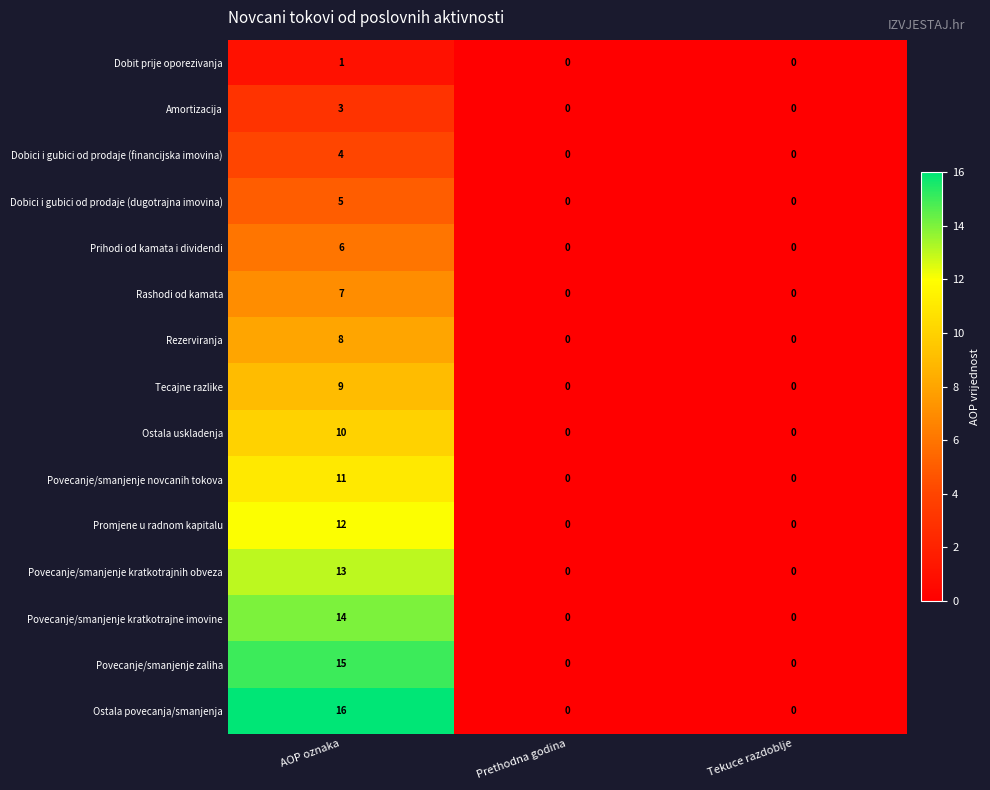

Which series has the widest spread of values?

Ostala povecanja/smanjenja